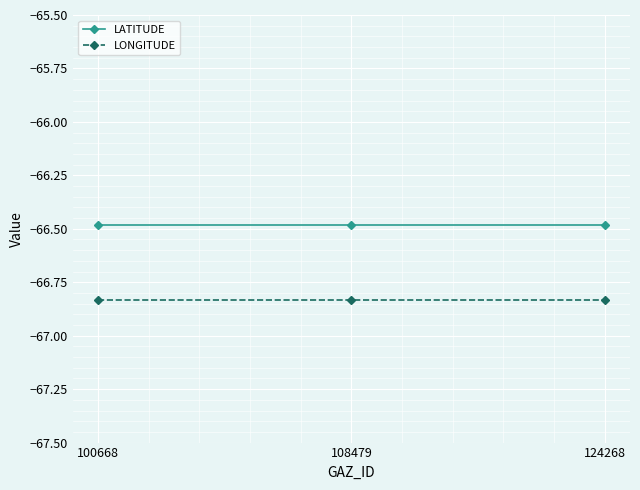

What is the maximum value shown in the chart?

-66.5